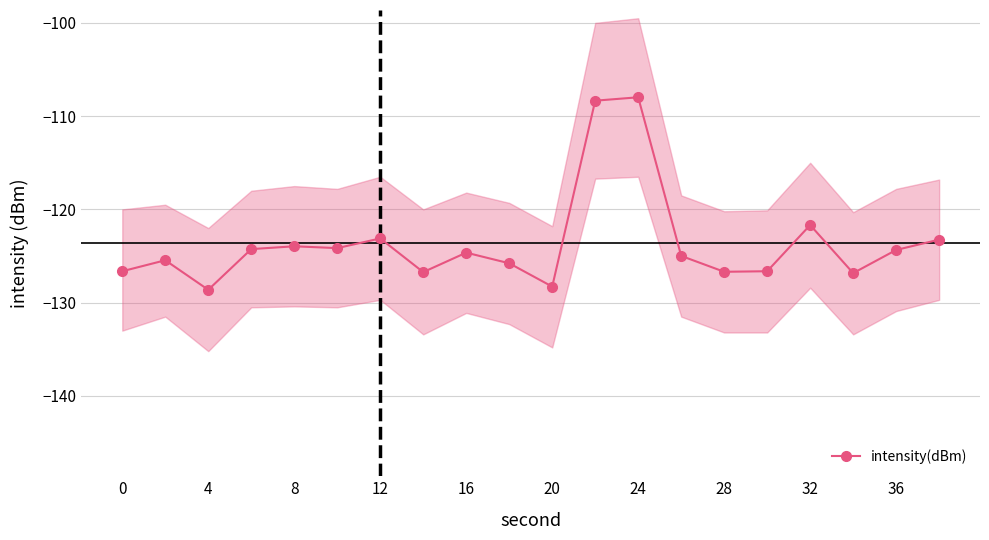

What is the difference between the maximum and minimum values?

20.6